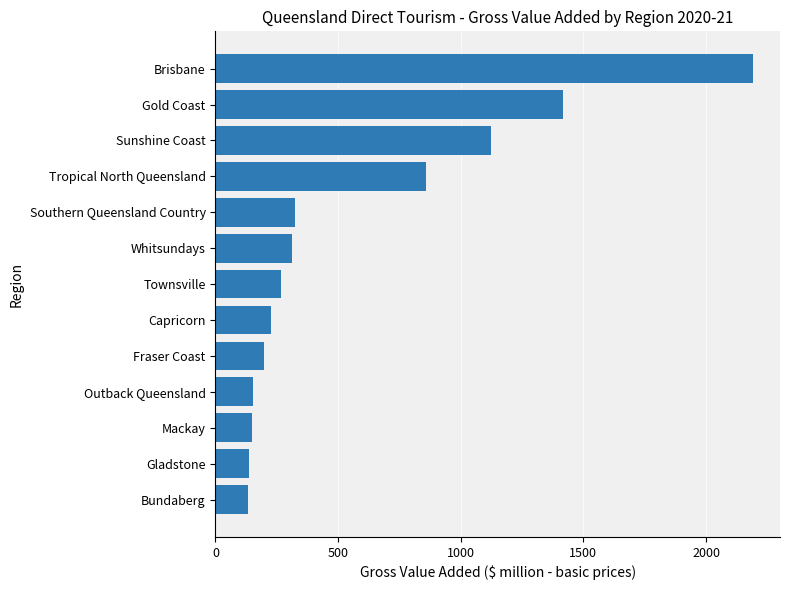

Is it true that the value at Sunshine Coast is 1506.1?

False